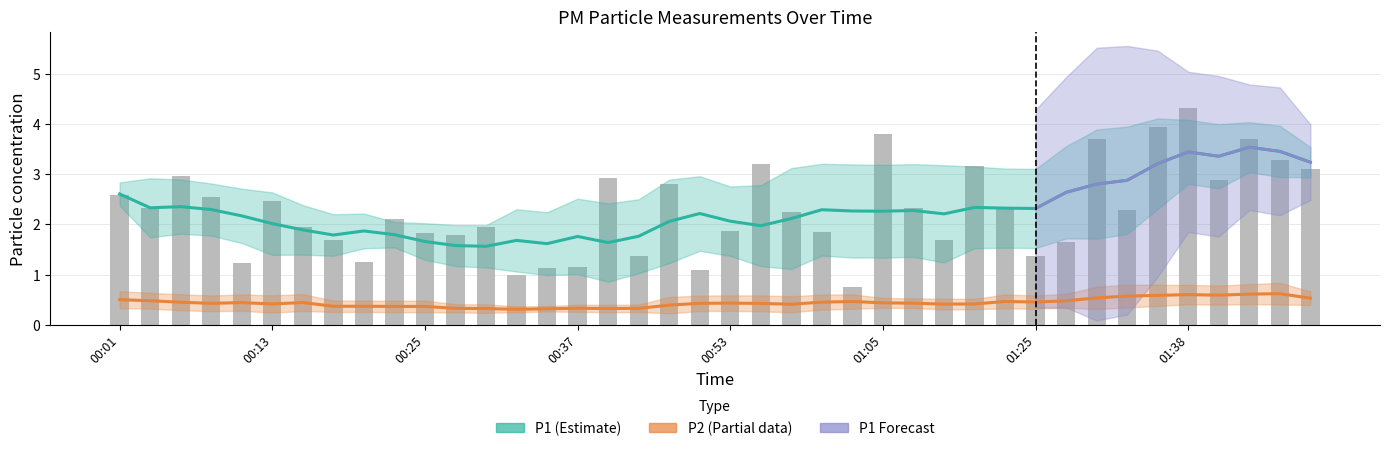

What is the greatest value displayed?

4.3